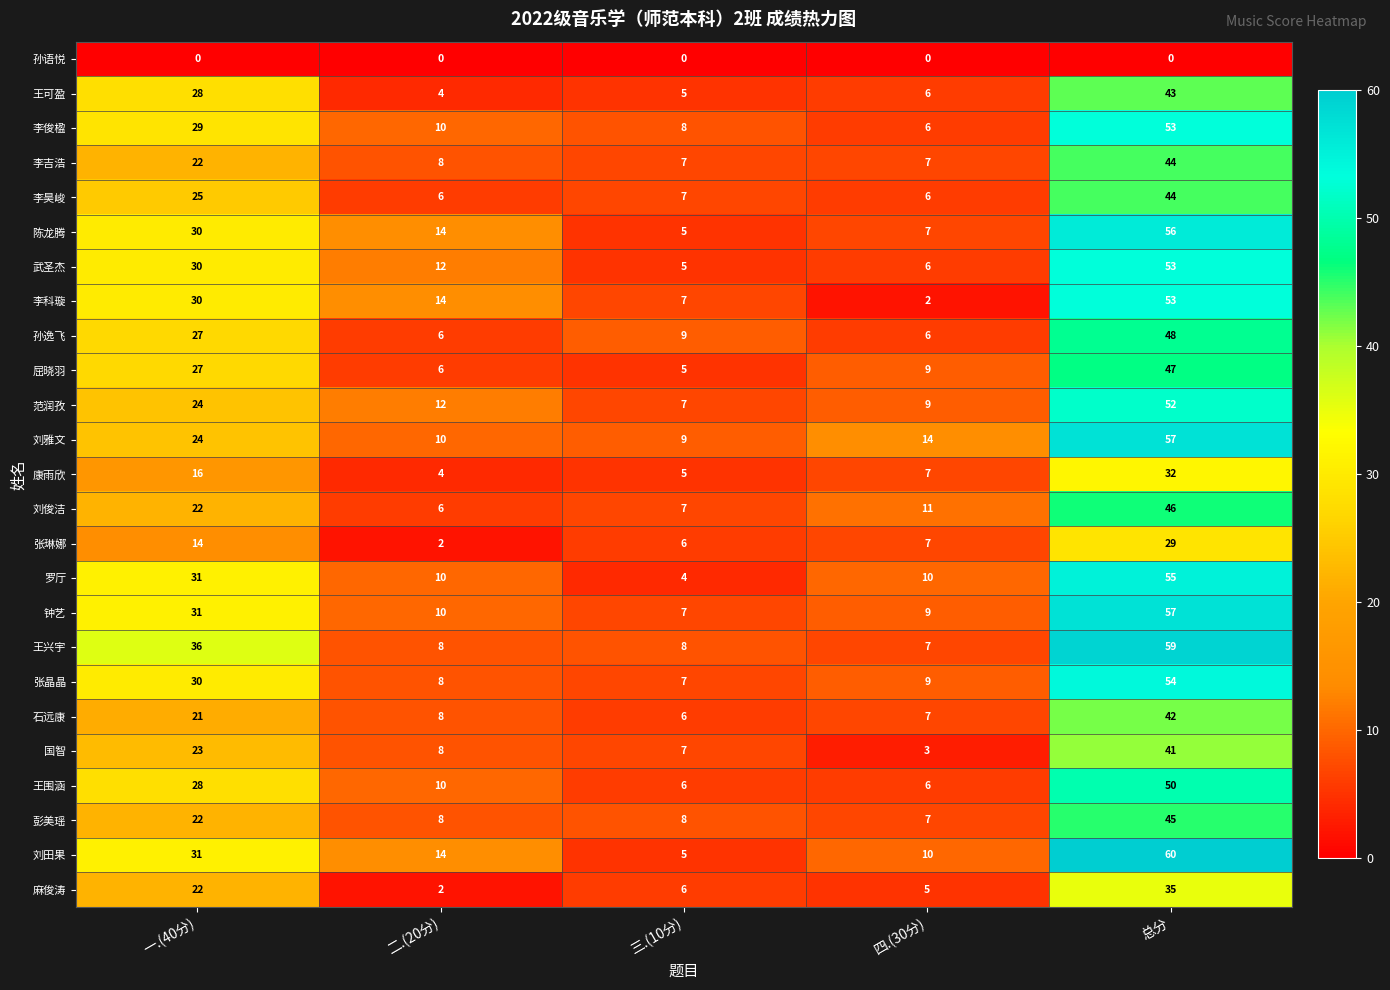

Is it true that 国智 equals 41 at 总分?

True